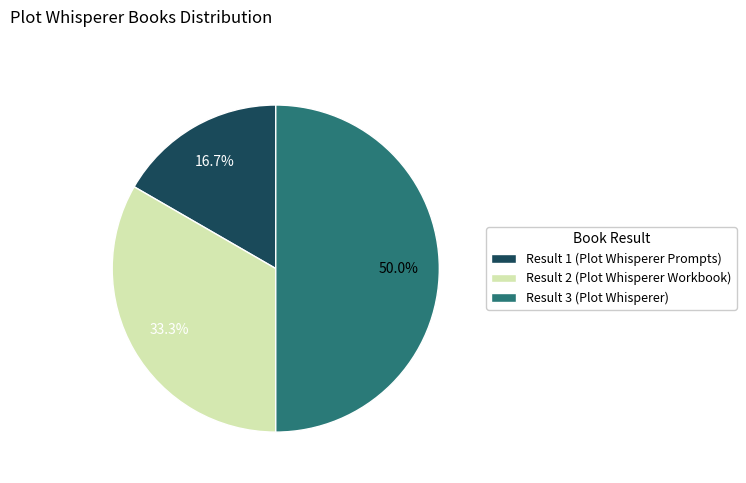

What percentage is NOT represented by Result 3 (Plot Whisperer)?

50.0%